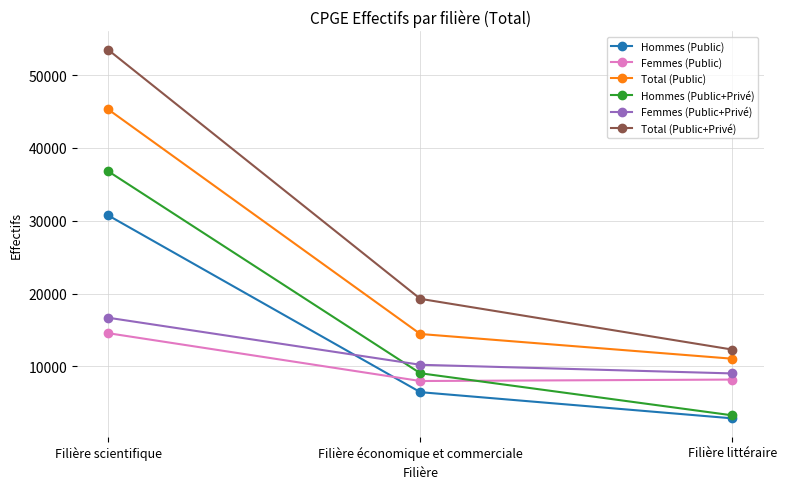

How many values in the Femmes (Public+Privé) series are below 10221?

1